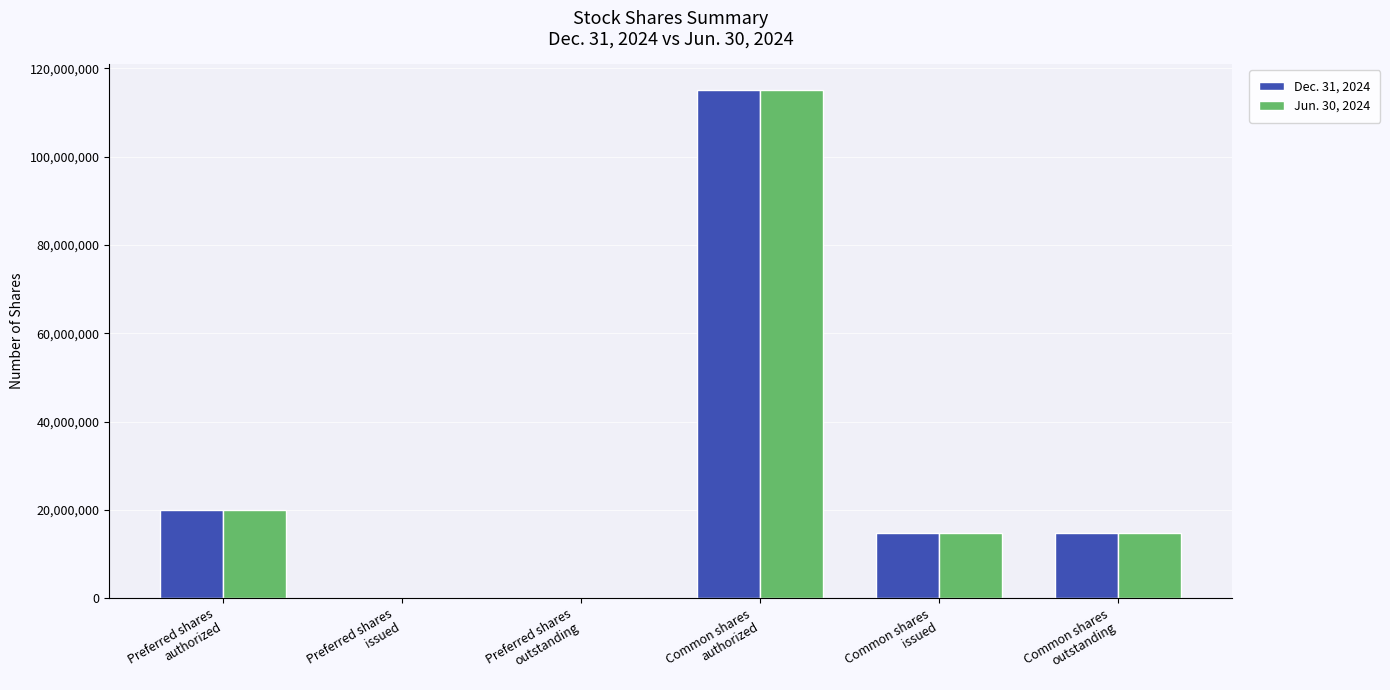

Is the value of Dec. 31, 2024 at Preferred shares
outstanding greater than the value of Jun. 30, 2024 at Common shares
authorized?

No